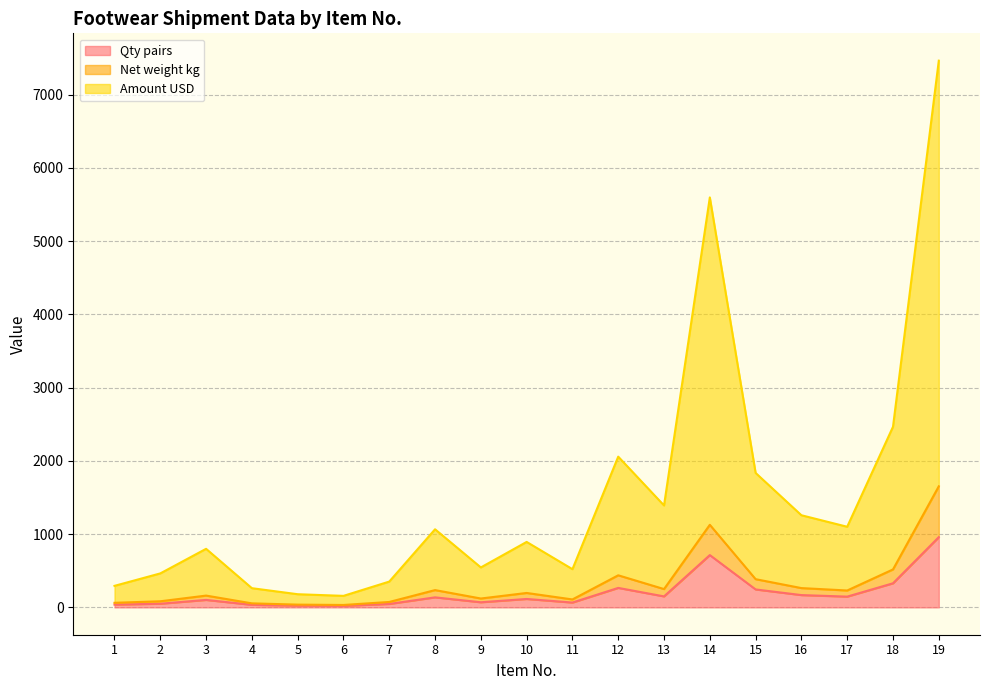

Which has a higher value, 12 or 17?

12